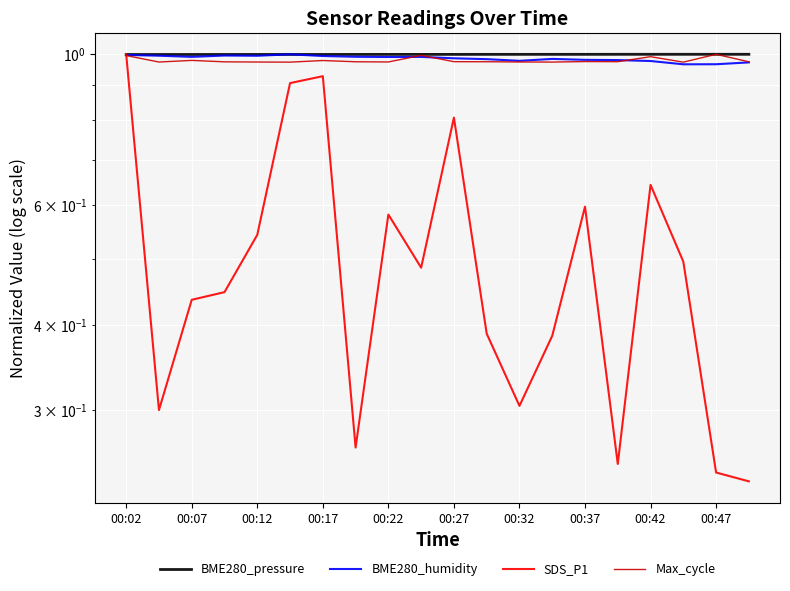

Rank the categories by BME280_humidity value from highest to lowest.

00:27, 00:02, 00:17, 00:07, 00:22, 00:32, 00:37, 00:12, 00:47, 00:42, 10, 13, 11, 14, 15, 12, 16, 19, 18, 17